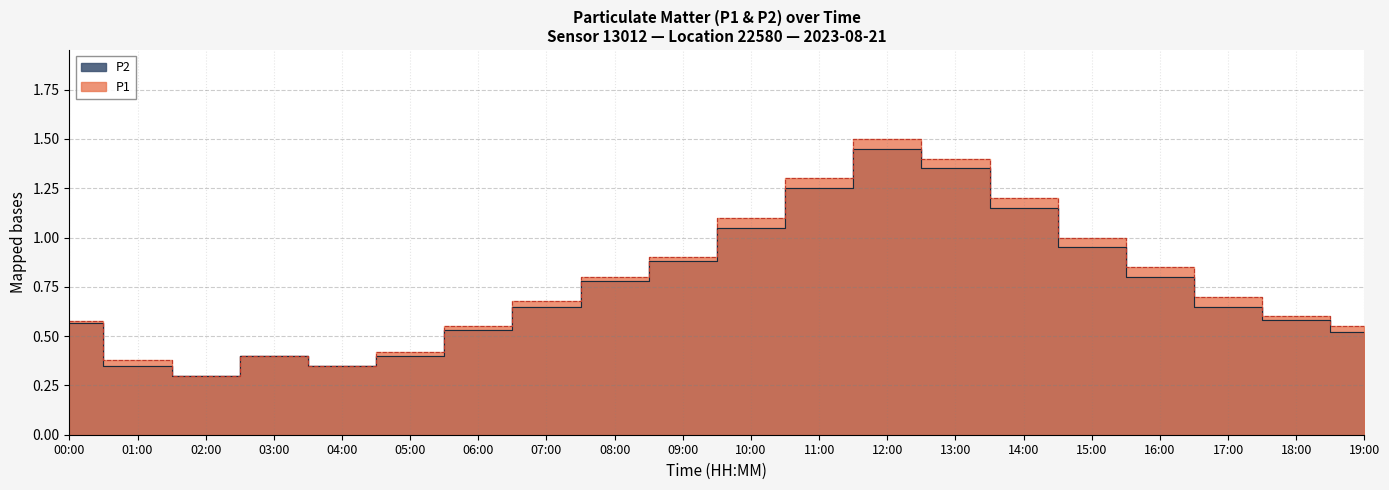

The value of P1 at 01:00 is 0.2. True or false?

False